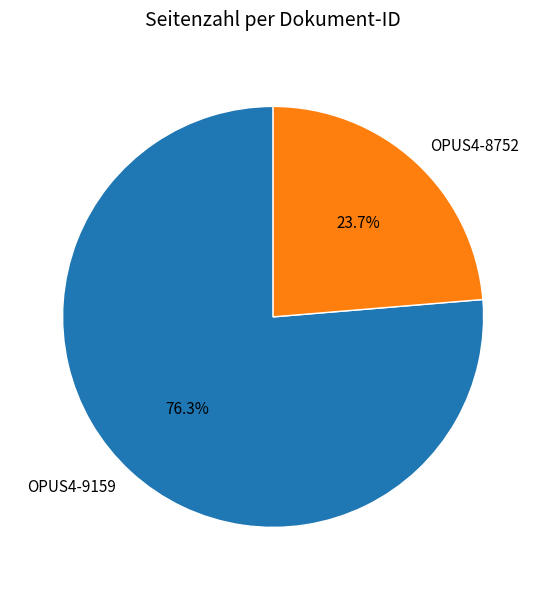

Between OPUS4-8752 and OPUS4-9159, which is larger?

OPUS4-9159